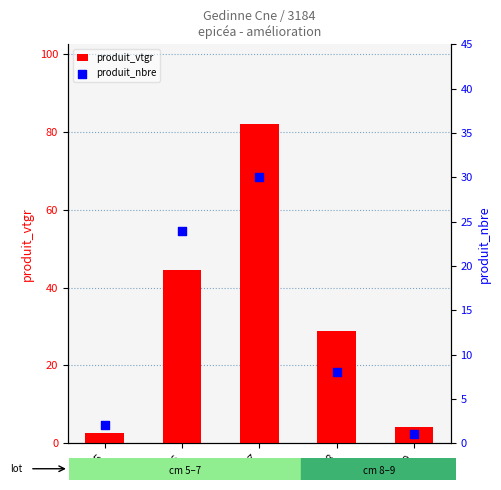

Which series has the widest spread of Y values?

produit_vtgr